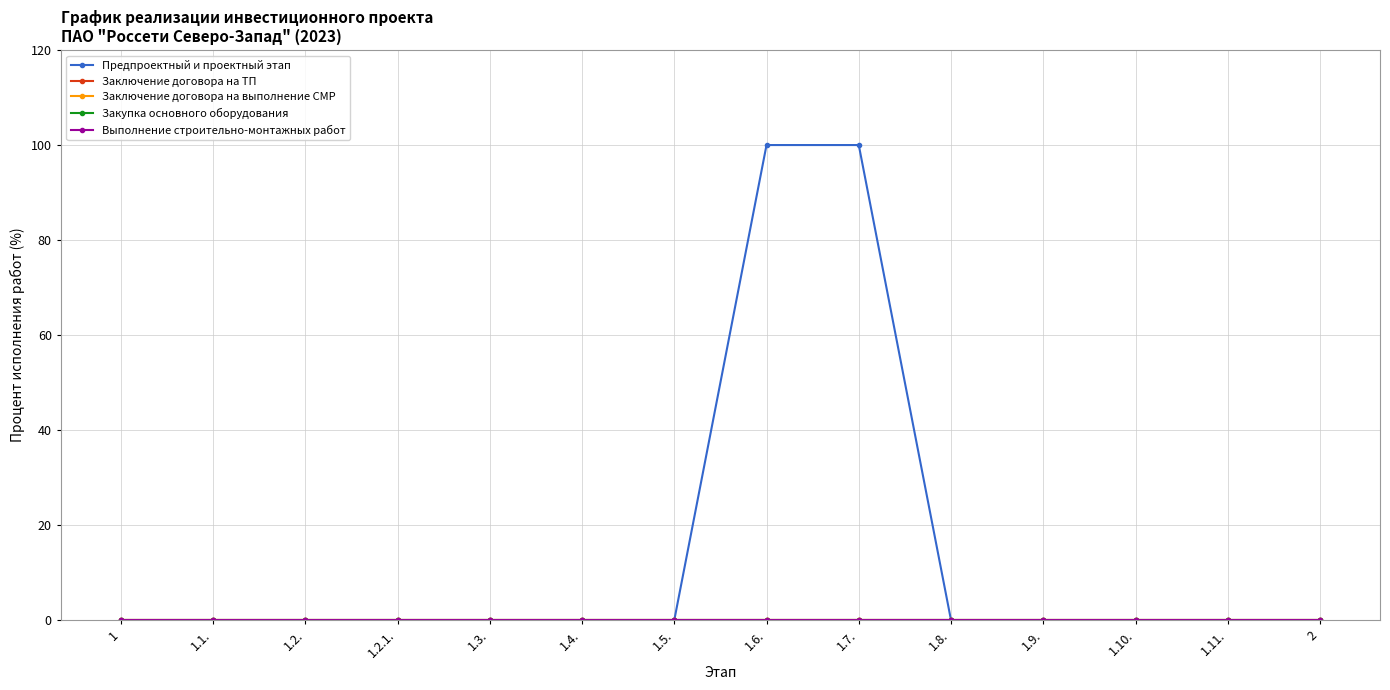

Does the chart have visible grid lines?

Yes